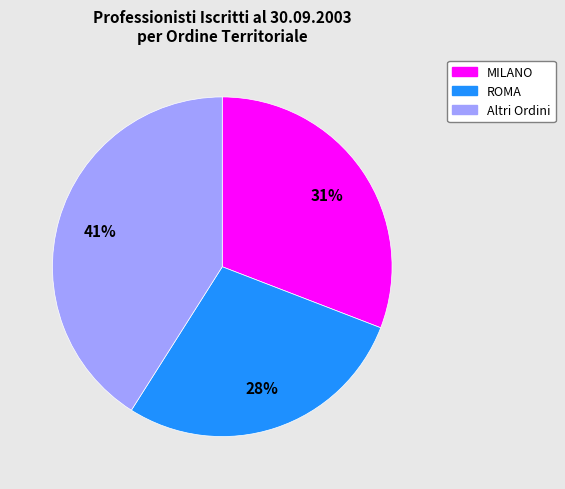

To the nearest percent, what is the difference between the largest and smallest slice percentages?

13%